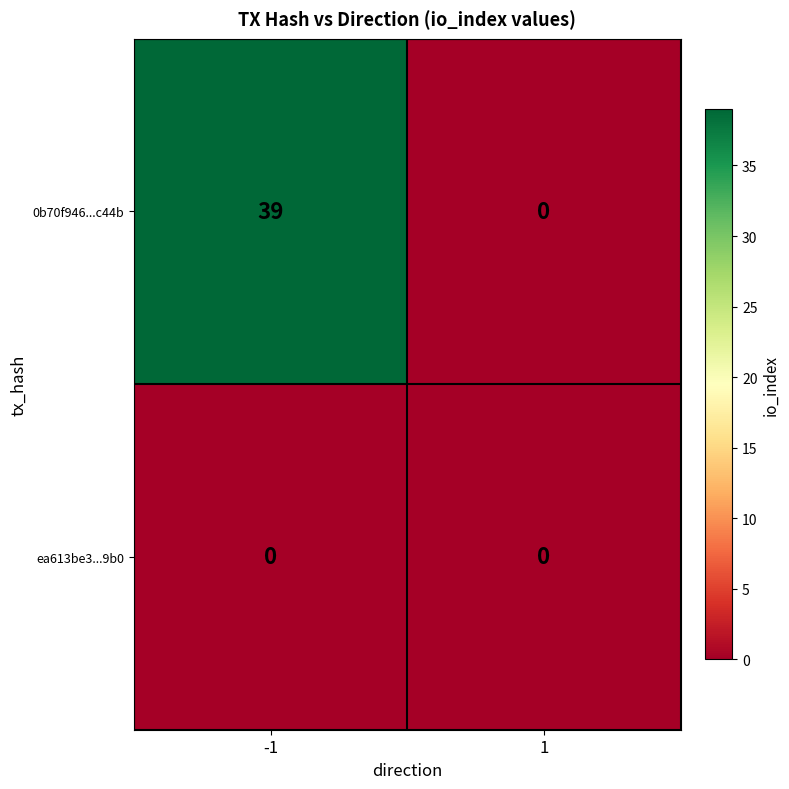

List the series in order of their peak value, highest first.

0b70f946...c44b, ea613be3...9b0